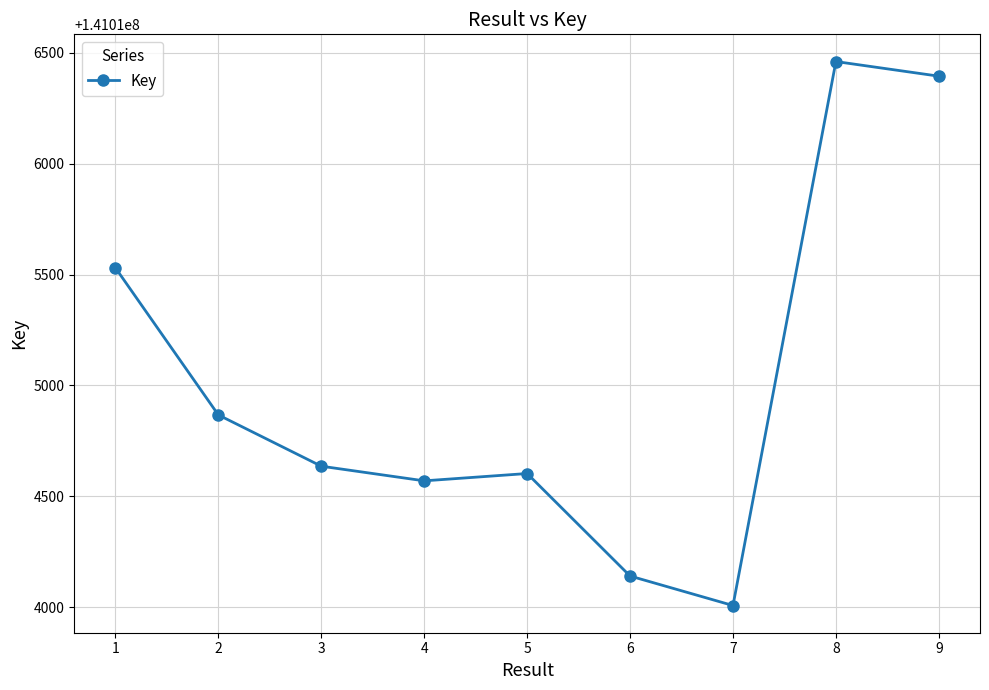

True or false: there are more than 0 points higher than both neighbors.

True